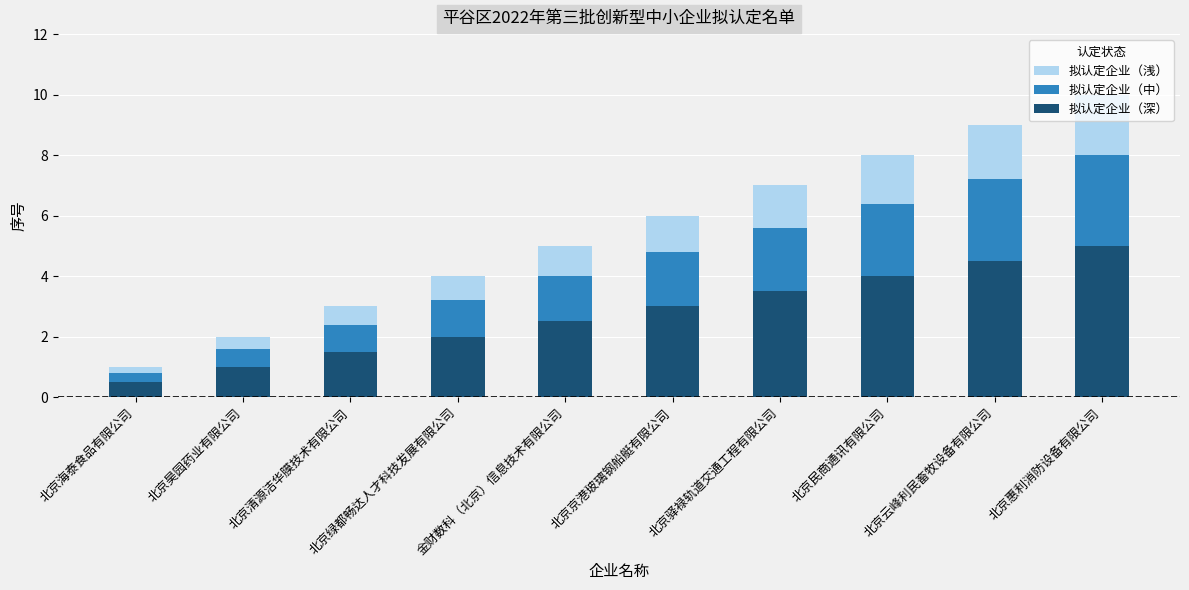

Is it true that 拟认定企业（中） equals 3.3 at 北京清源洁华膜技术有限公司?

False